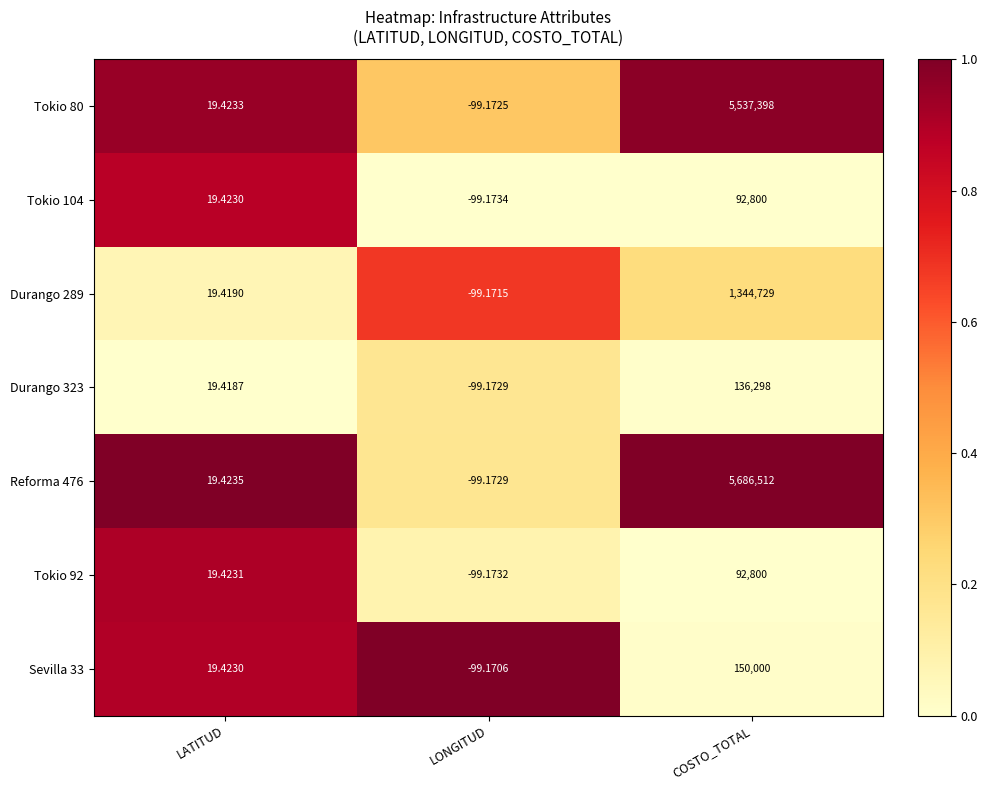

Where does the Durango 289 series first go above 19?

LATITUD